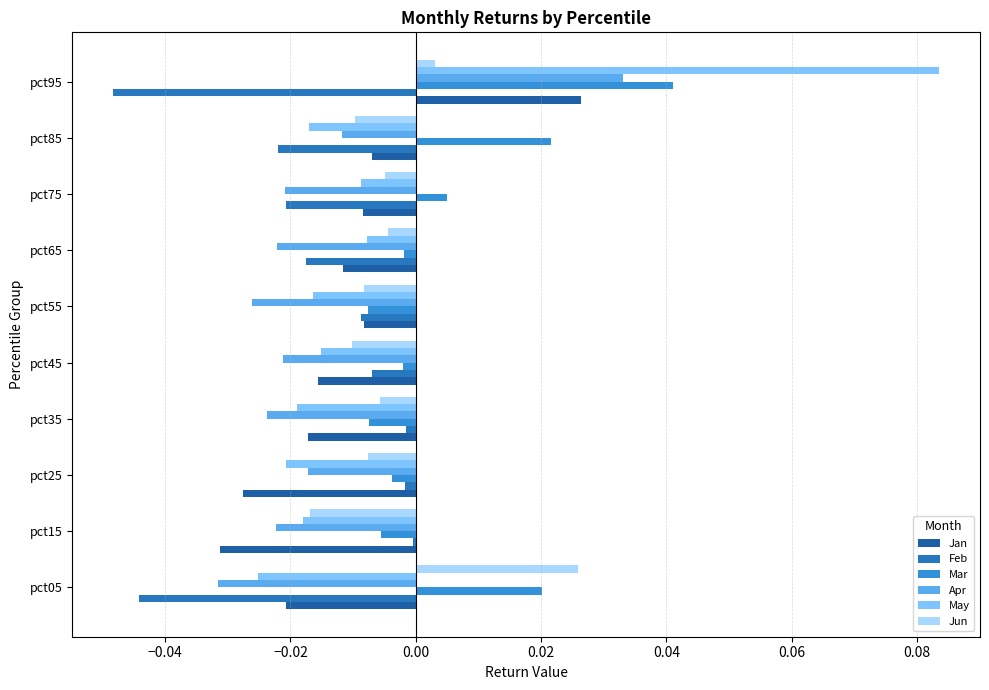

Rank the series by their maximum value, from lowest to highest.

Feb, Jun, Jan, Apr, Mar, May